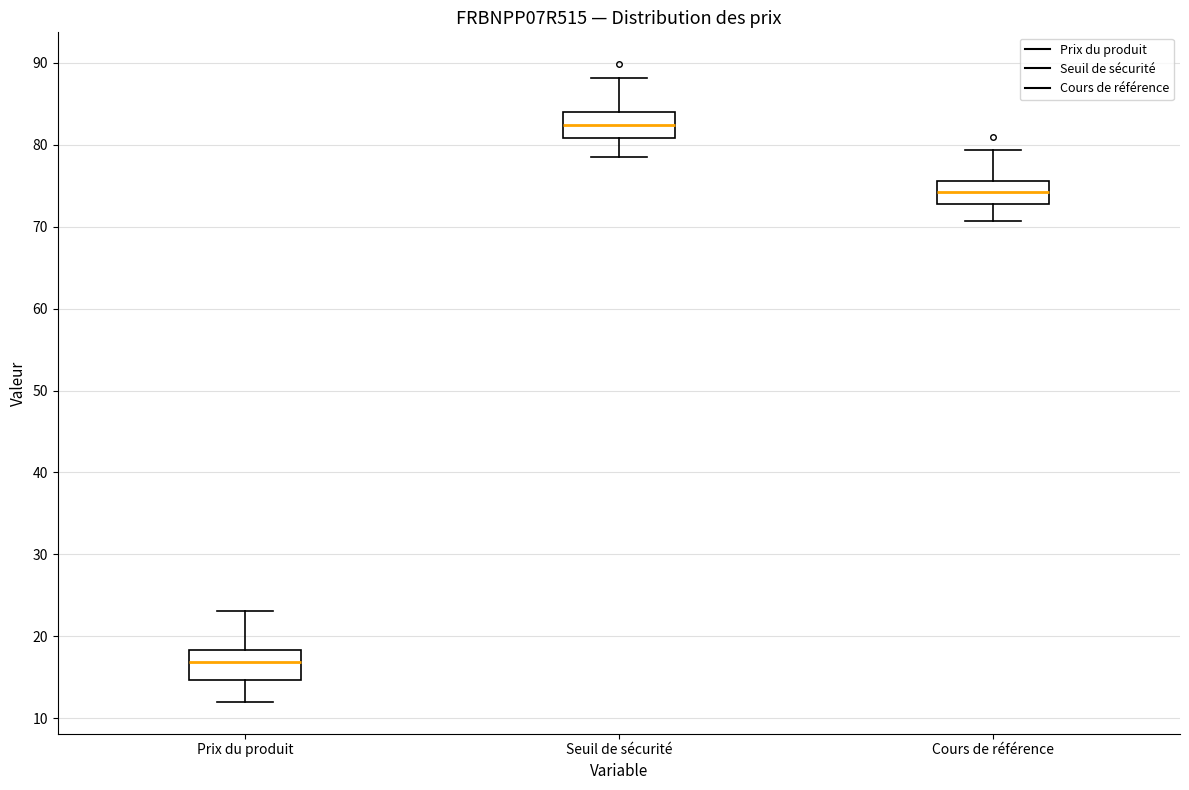

Where does the median line of the box for Cours de référence sit on the y-axis? The values are not printed on the chart, so give them approximately, as read against the axis.

74